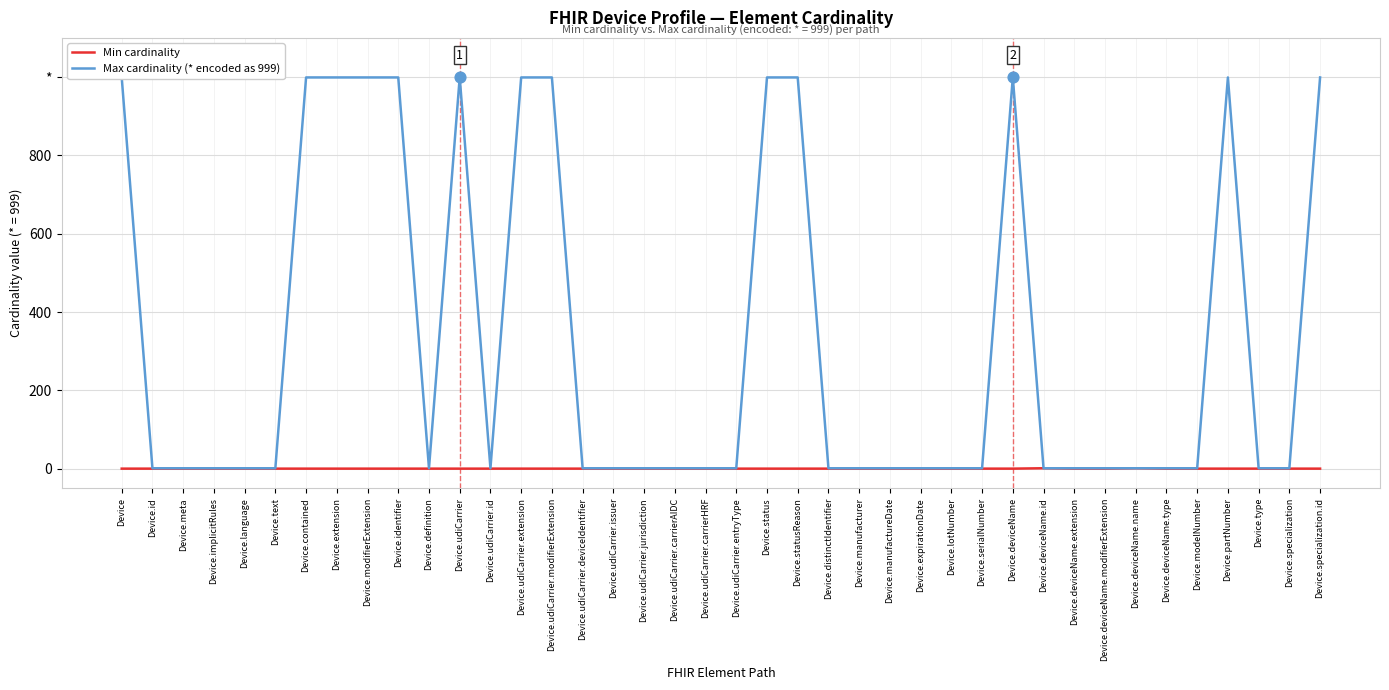

What is the total value across all series at Device.statusReason?

999